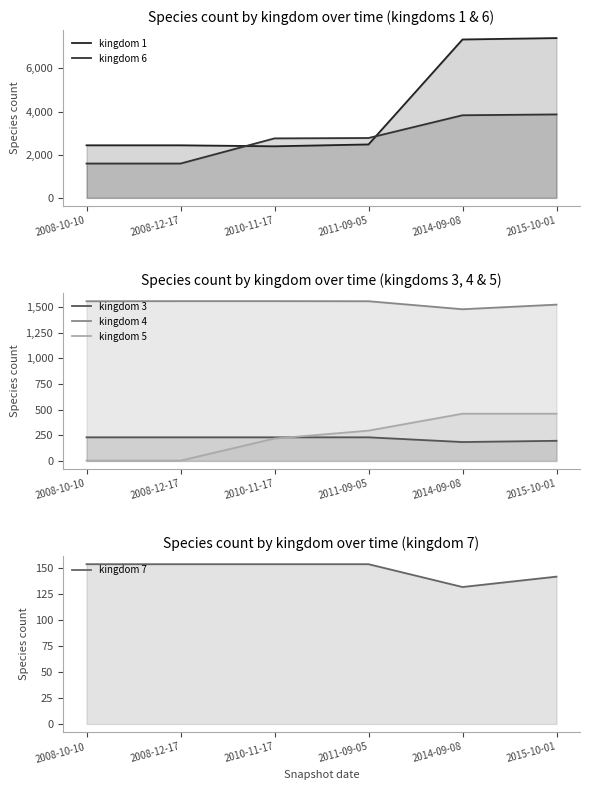

List the series in order of their peak value, highest first.

kingdom 1, kingdom 6, kingdom 4, kingdom 5, kingdom 3, kingdom 7